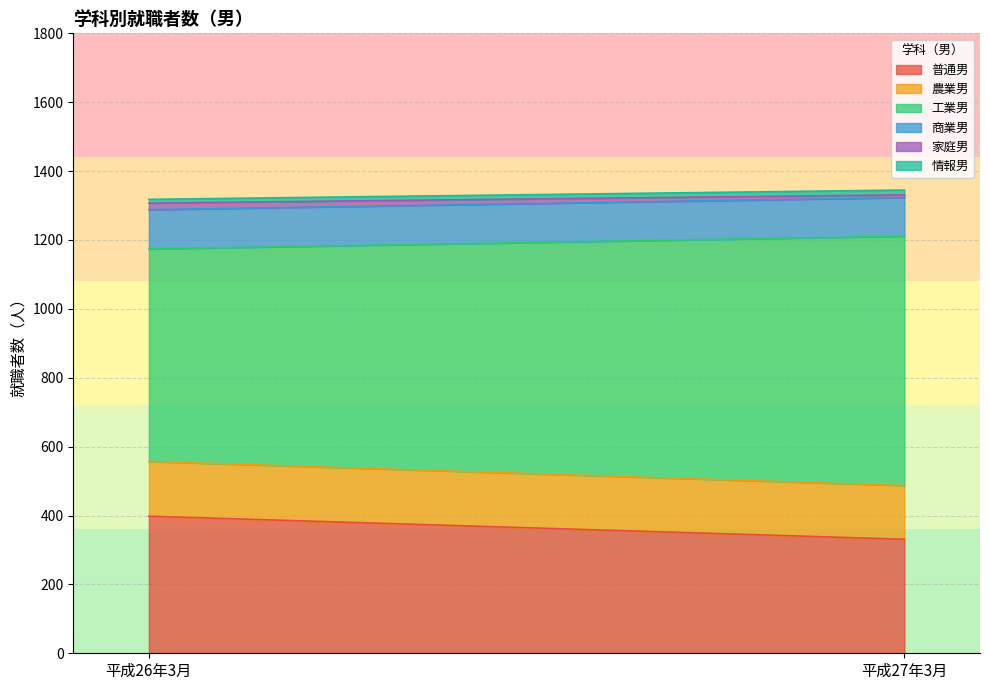

Reading left to right, extract all data points from this chart.

普通男: 平成26年3月=398	平成27年3月=331
農業男: 平成26年3月=159	平成27年3月=156
工業男: 平成26年3月=617	平成27年3月=724
商業男: 平成26年3月=114	平成27年3月=112
家庭男: 平成26年3月=19	平成27年3月=8
情報男: 平成26年3月=11	平成27年3月=14